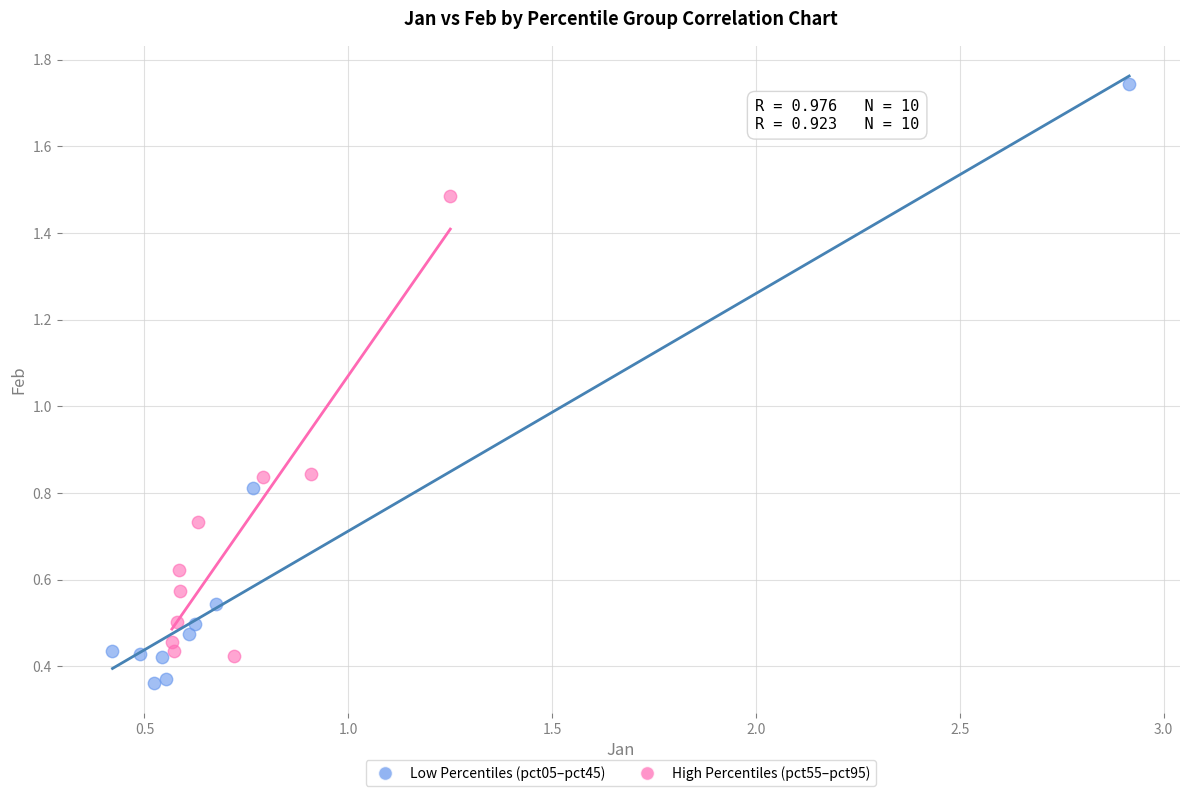

Which series contains the lowest Y value?

Low Percentiles (pct05–pct45)